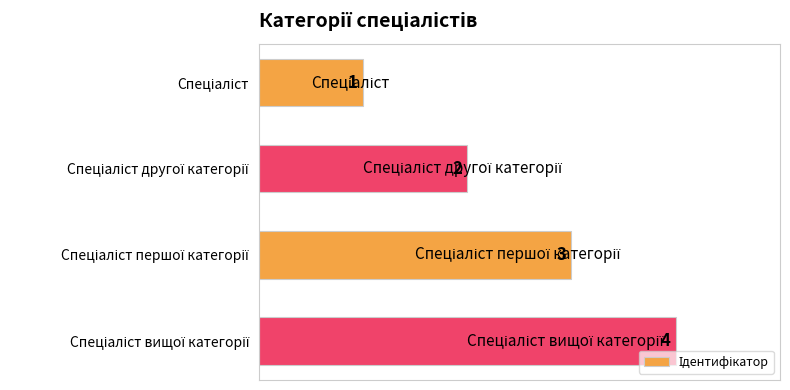

What is the value of the 1st bar from the top?

1